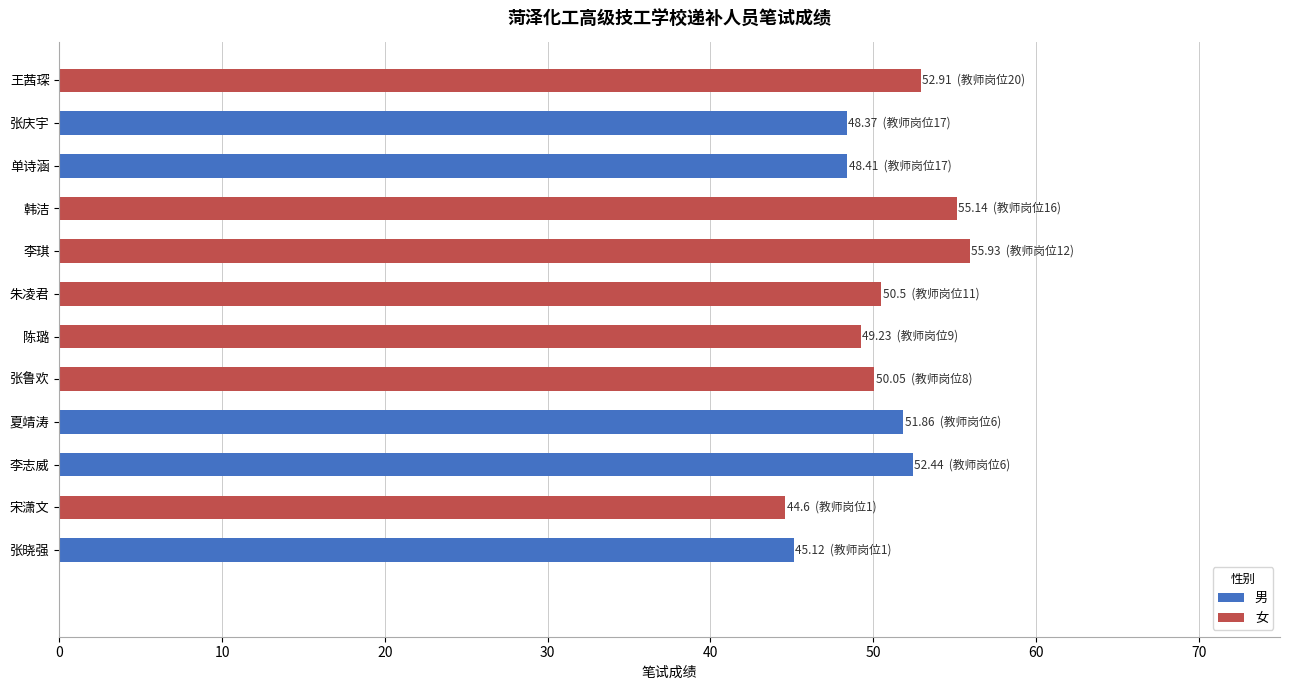

What is the sum of all values?

604.6